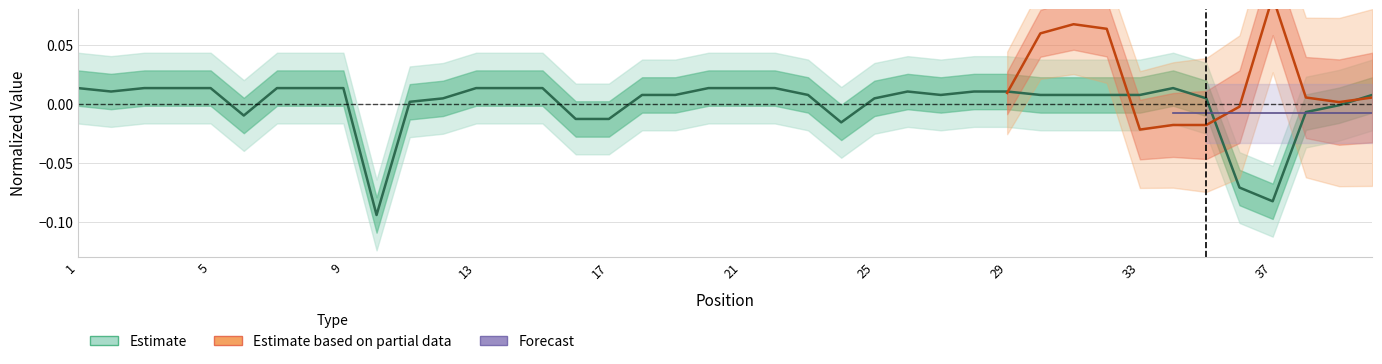

Reading left to right, list all the values displayed in this chart.

0.0	0.0	0.0	0.0	0.0	-0.0	0.0	0.0	0.0	-0.1	0.0	0.0	0.0	0.0	0.0	-0.0	-0.0	0.0	0.0	0.0	0.0	0.0	0.0	-0.0	0.0	0.0	0.0	0.0	0.0	0.0	0.0	0.0	0.0	0.0	0.0	-0.1	-0.1	-0.0	-0.0	0.0